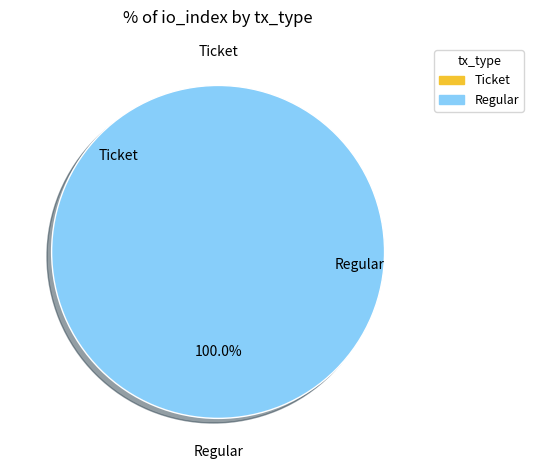

True or false: Regular accounts for 100% of the total.

True